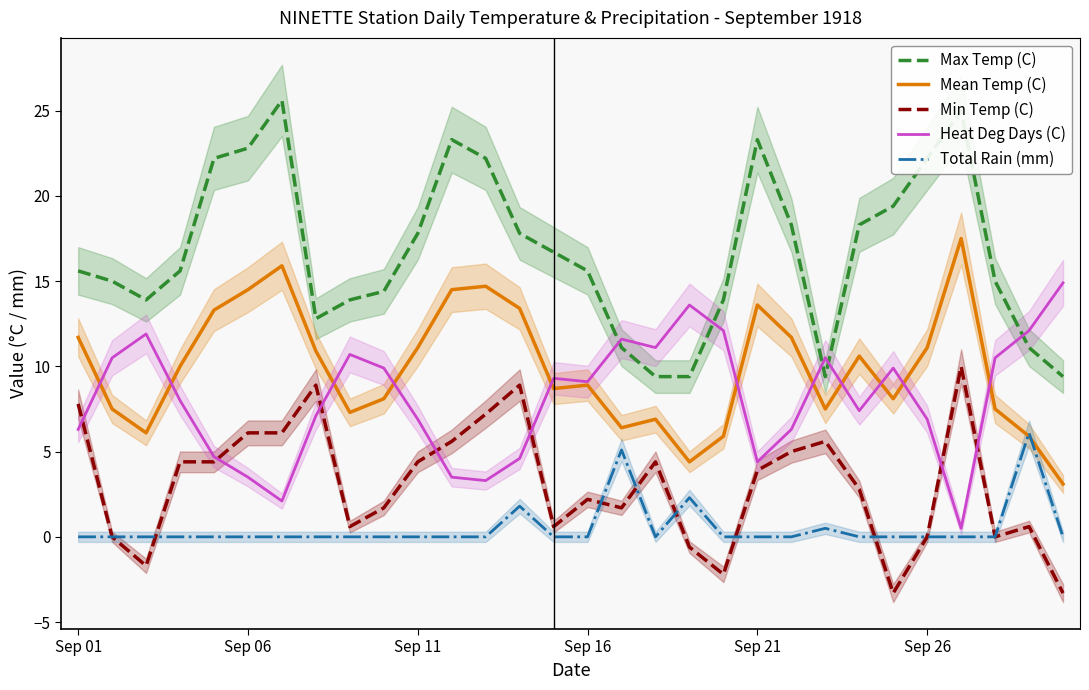

True or false: Mean Temp (C) and Max Temp (C) cross at least once.

False